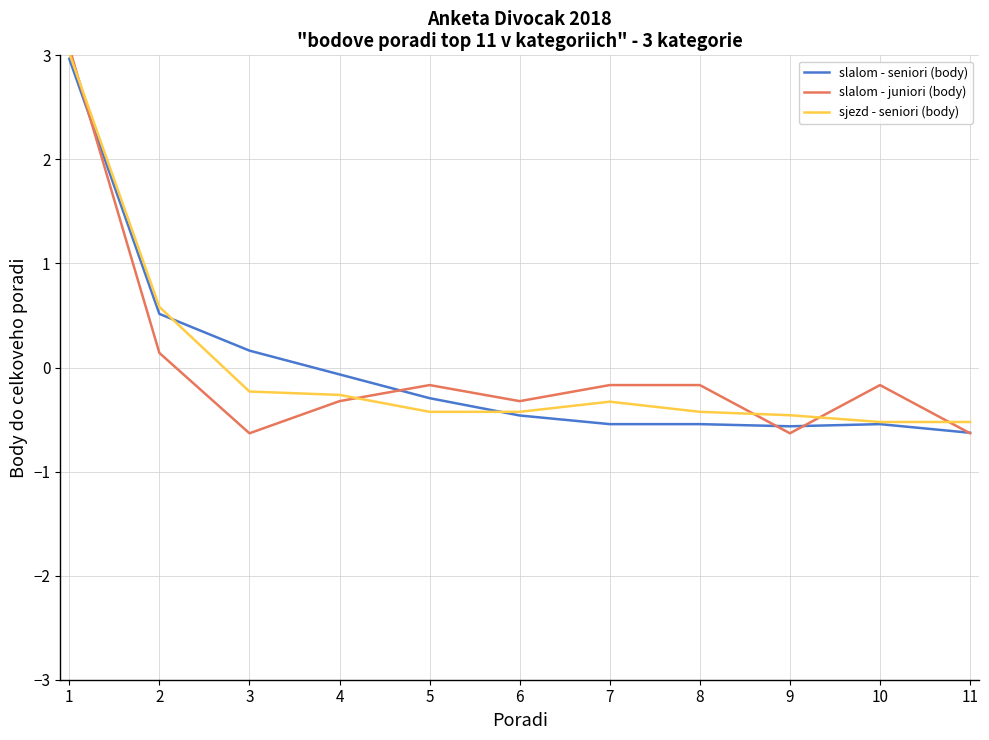

True or false: slalom - juniori (body) and sjezd - seniori (body) cross at least once.

True